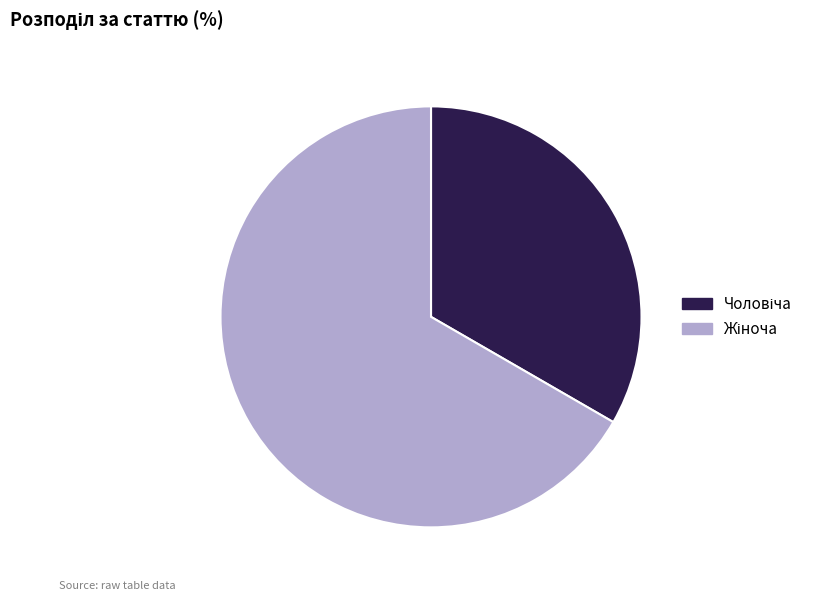

How many segments does this pie chart have?

2